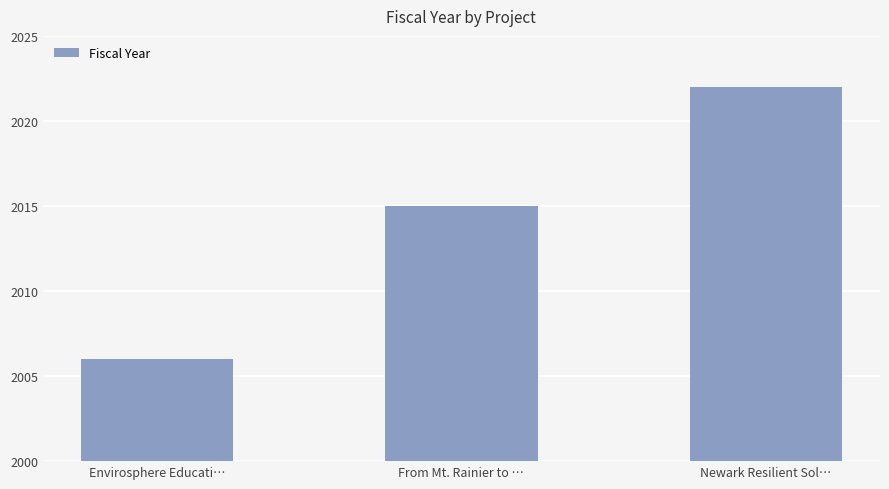

List the labels in order of value, largest first.

Newark Resilient Sol…, From Mt. Rainier to …, Envirosphere Educati…